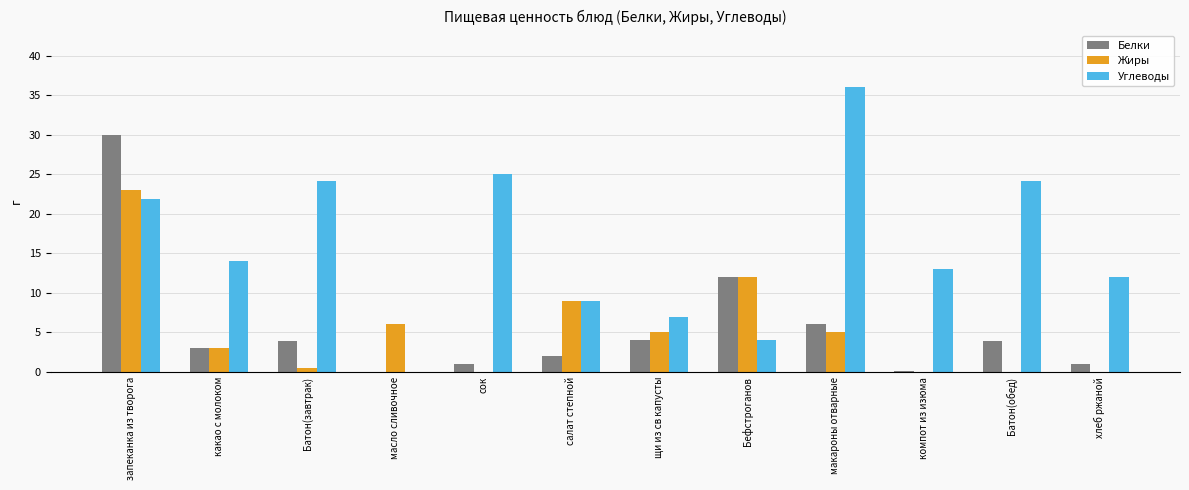

At which category is the sum across all series the highest?

запеканка из творога